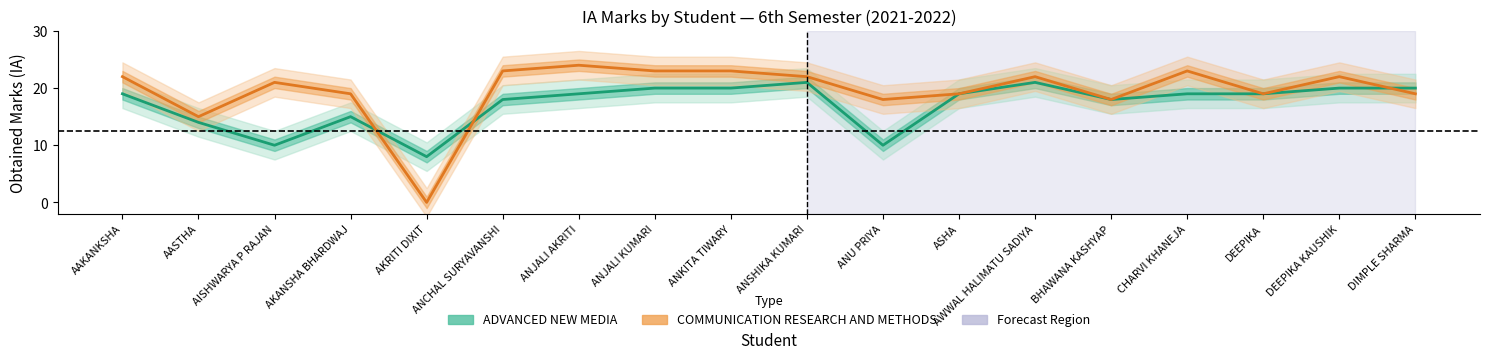

The ADVANCED NEW MEDIA series shows 21 at AWWAL HALIMATU SADIYA. True or false?

True